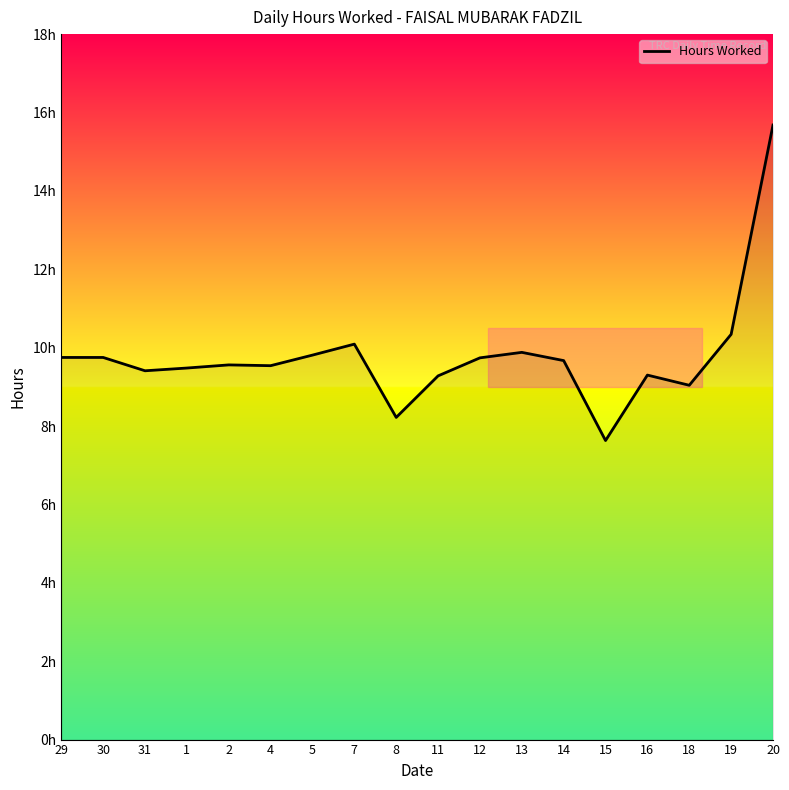

Rank the categories by value from highest to lowest.

20, 19, 7, 13, 5, 29, 30, 12, 14, 2, 4, 1, 31, 16, 11, 18, 8, 15